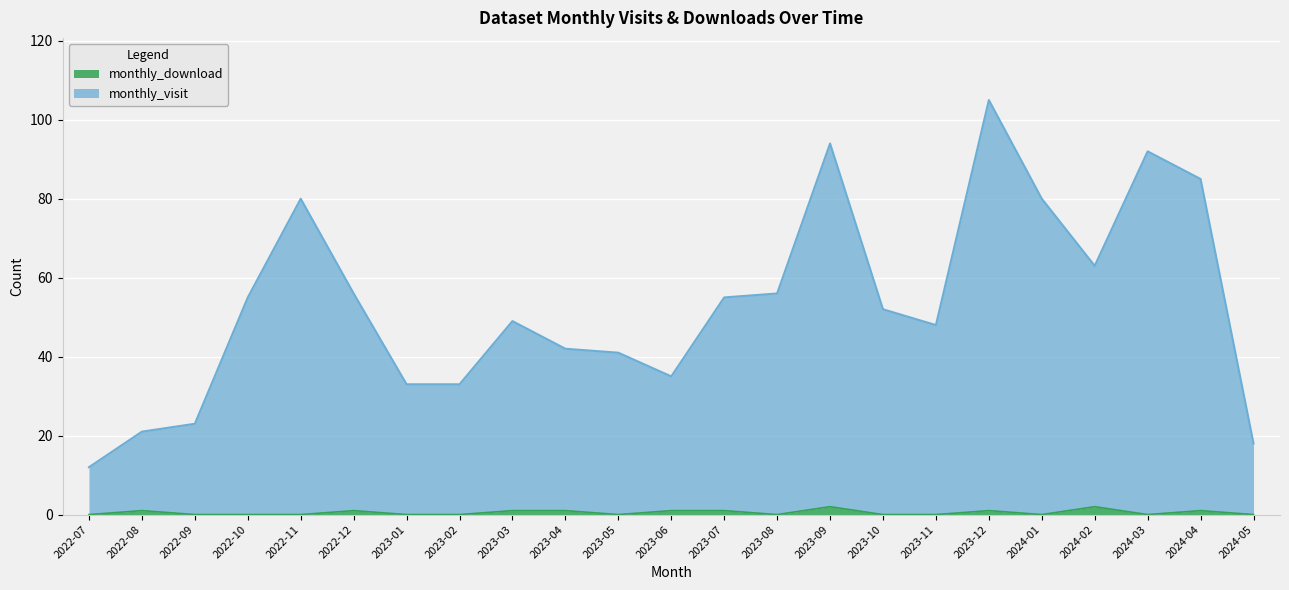

True or false: monthly_download has more than 2 points higher than both neighbors.

True